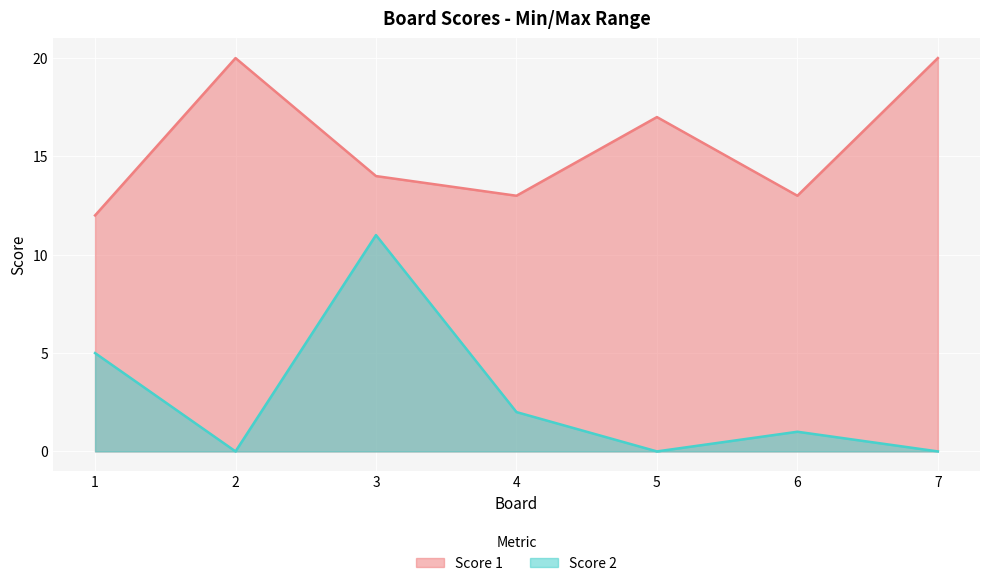

True or false: Score 1 has a value of 14 at 3.

True